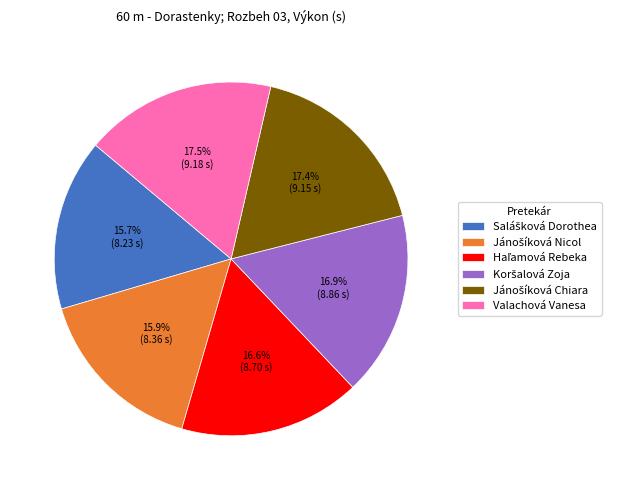

Is there a majority slice in this chart?

No